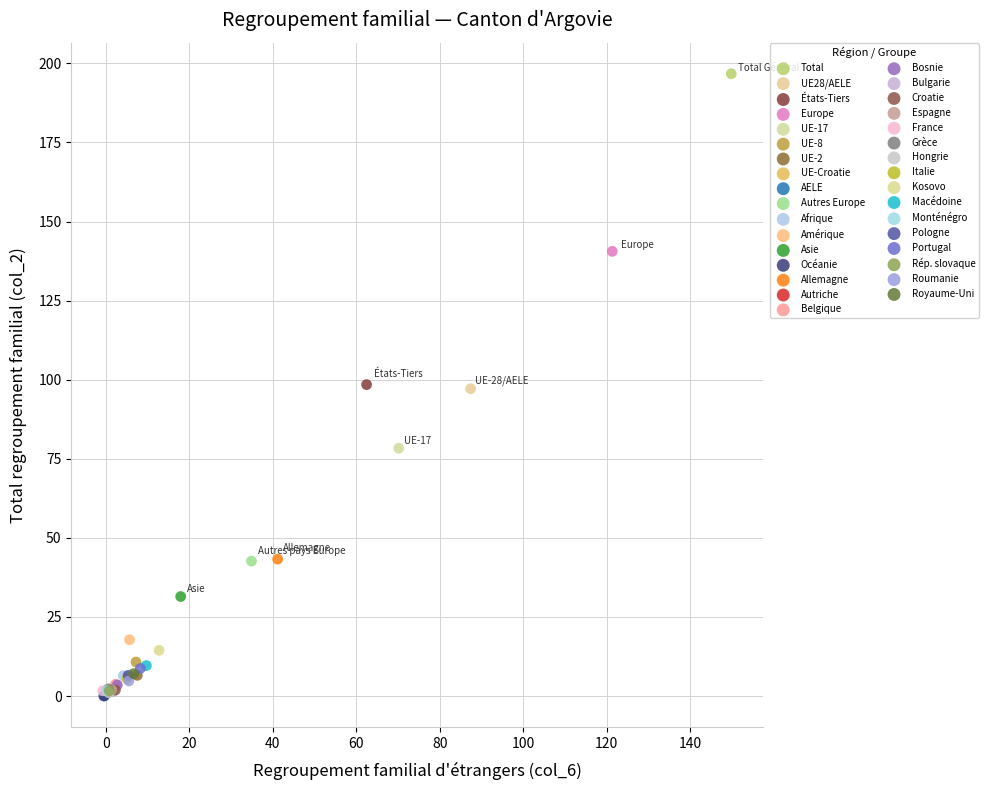

What are all the series names shown in the legend?

Total, UE28/AELE, États-Tiers, Europe, UE-17, UE-8, UE-2, UE-Croatie, AELE, Autres Europe, Afrique, Amérique, Asie, Océanie, Allemagne, Autriche, Belgique, Bosnie, Bulgarie, Croatie, Espagne, France, Grèce, Hongrie, Italie, Kosovo, Macédoine, Monténégro, Pologne, Portugal, Rép. slovaque, Roumanie, Royaume-Uni